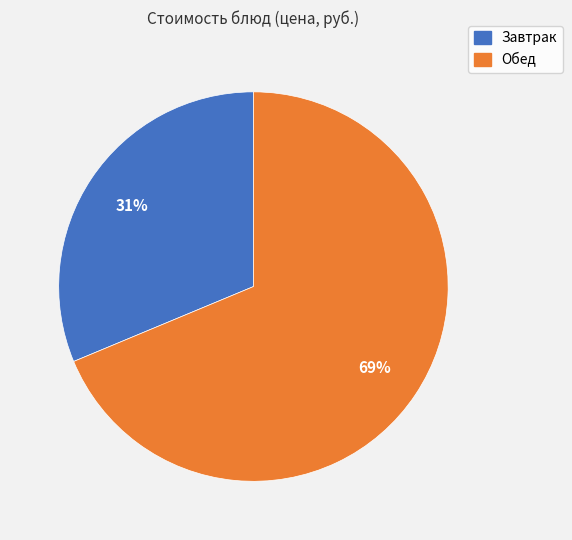

How many segments does this pie chart have?

2